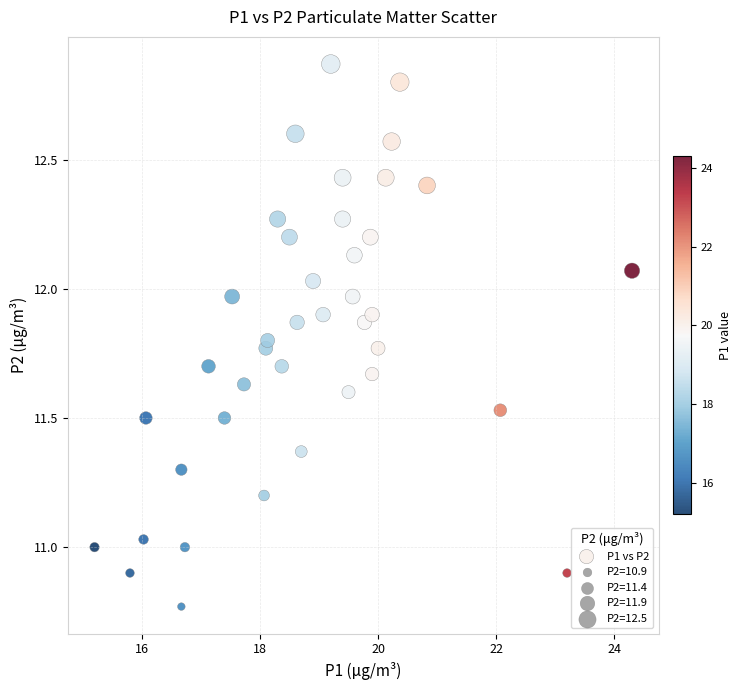

What is the range of Y values (max minus min)?

2.1